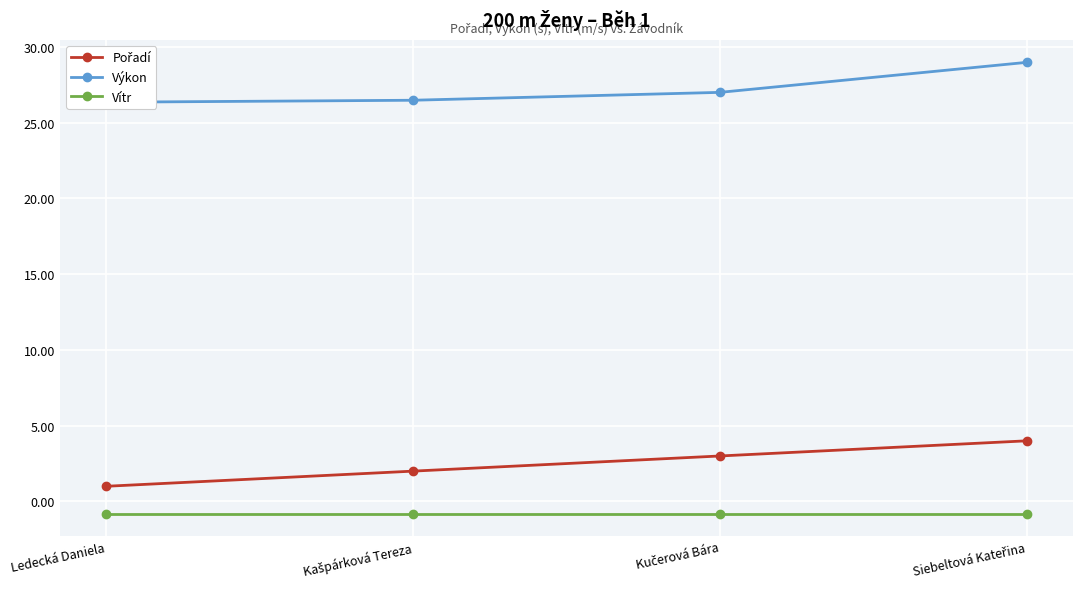

Between Siebeltová Kateřina and Ledecká Daniela, which is larger?

Siebeltová Kateřina